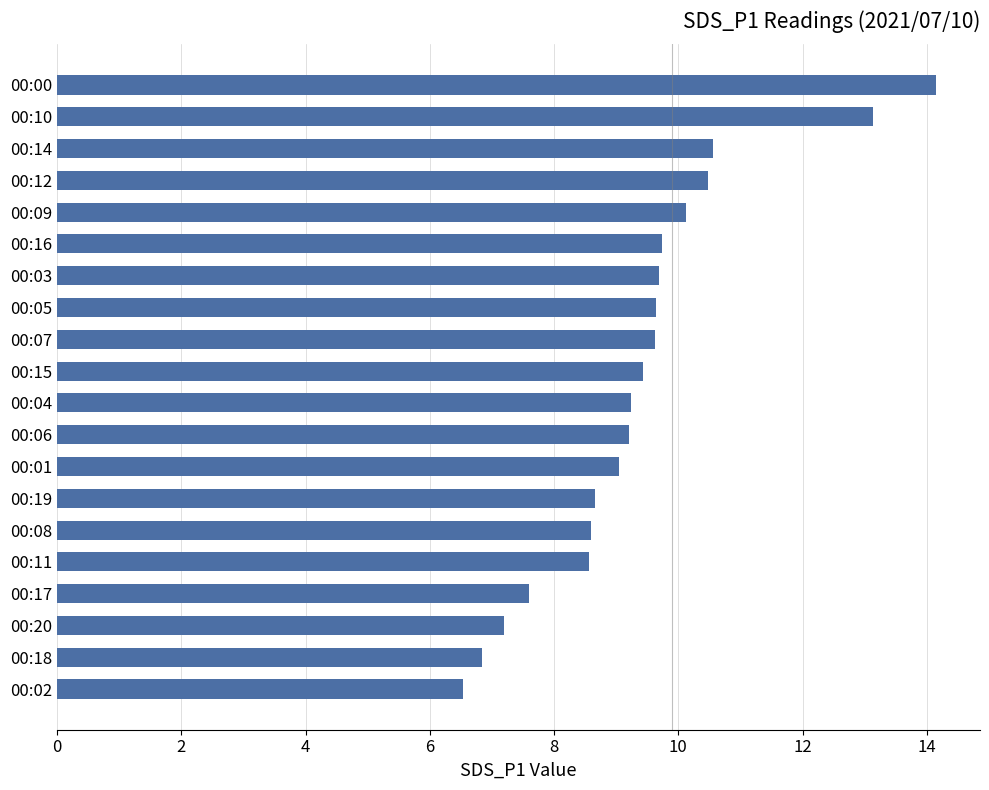

What is the difference between the second highest and second lowest values?

6.3